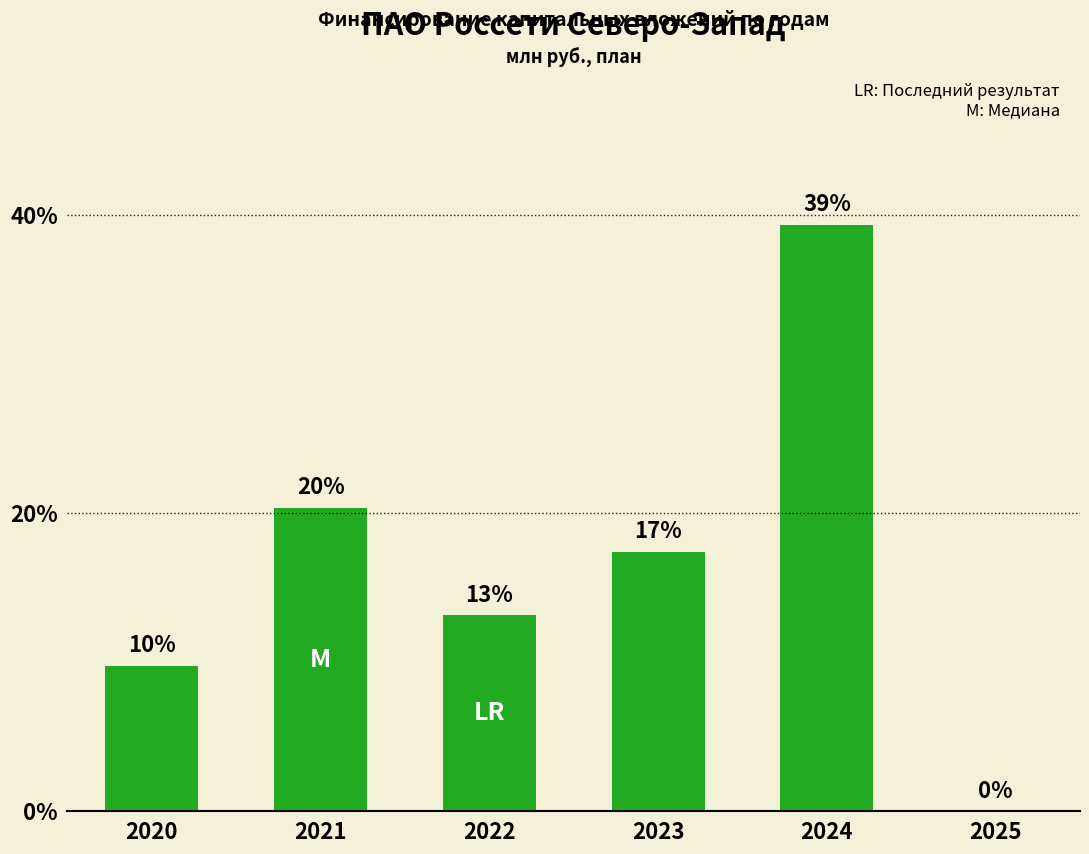

Which category has the highest value across all series?

2024